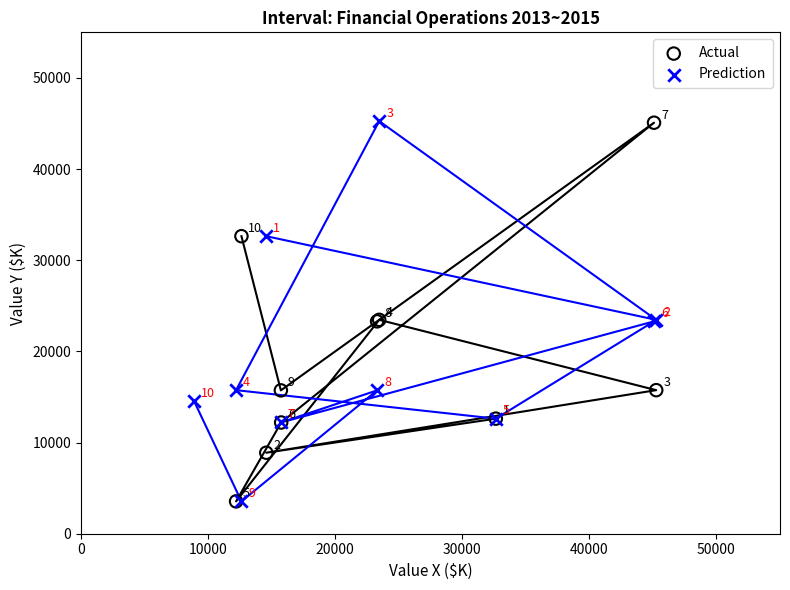

Which series has the widest spread of Y values?

Prediction